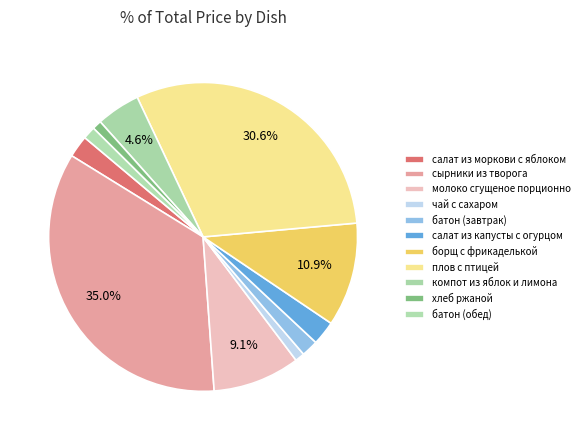

How many segments does this pie chart have?

11